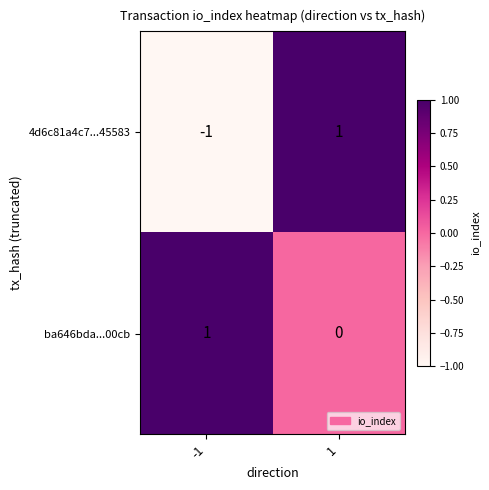

At -1, list the series in order from smallest to largest.

4d6c81a4c7...45583, ba646bda...00cb